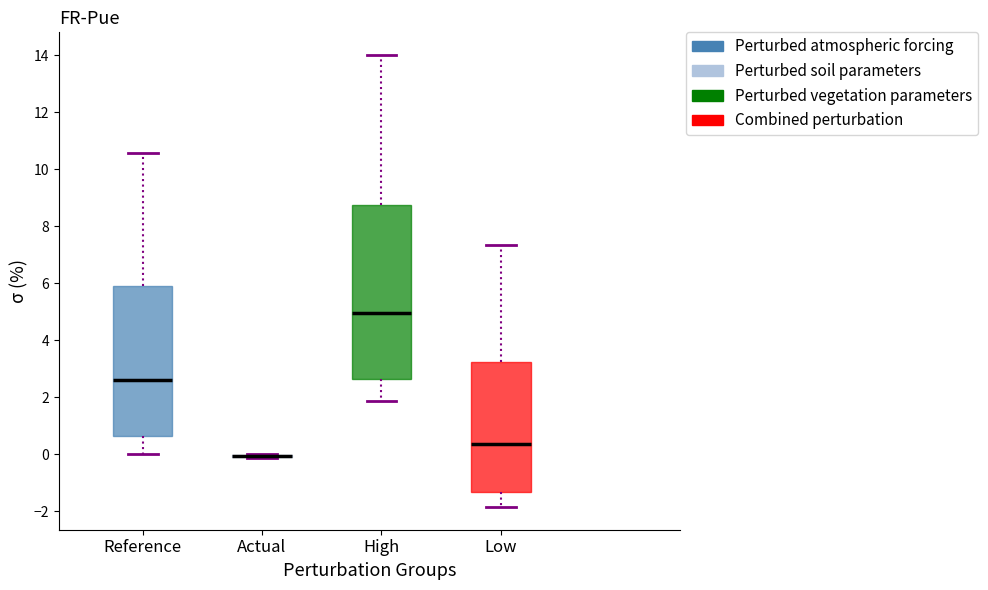

Reading left to right, transcribe this box plot: for each box, give where its median line is, the range the box spans, and where its two whiskers end, as read against the y-axis. The values are not printed on the chart, so give them approximately, as read against the axis.

Reference: median 2.6, box 0.6 to 5.8, whiskers 0.0 to 10.6
Actual: box collapsed to a line at 0.0, whiskers -0.2 to 0.0
High: median 5.0, box 2.6 to 8.8, whiskers 1.8 to 14.0
Low: median 0.4, box -1.4 to 3.2, whiskers -1.8 to 7.4